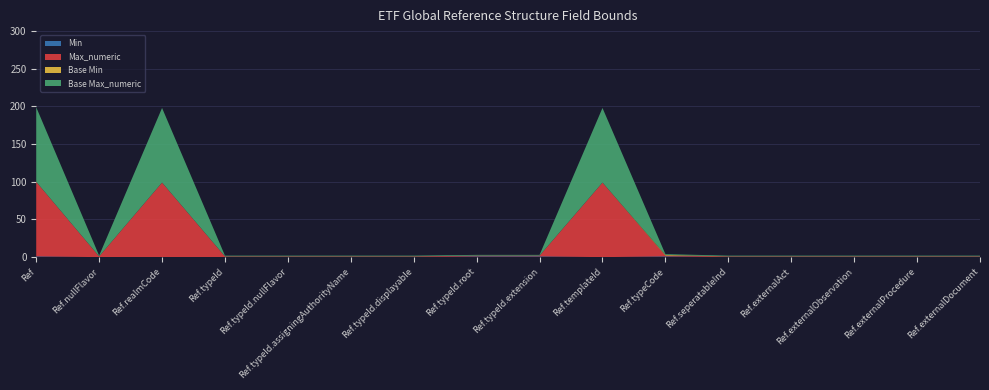

Reading right to left, list all the values displayed in this chart.

Min: 0	0	0	0	0	1	0	1	1	0	0	0	0	0	0	1
Max_numeric: 1	1	1	1	1	1	99	1	1	1	1	1	1	99	1	99
Base Min: 0	0	0	0	0	1	0	0	0	0	0	0	0	0	0	0
Base Max_numeric: 1	1	1	1	1	1	99	1	1	1	1	1	1	99	1	99